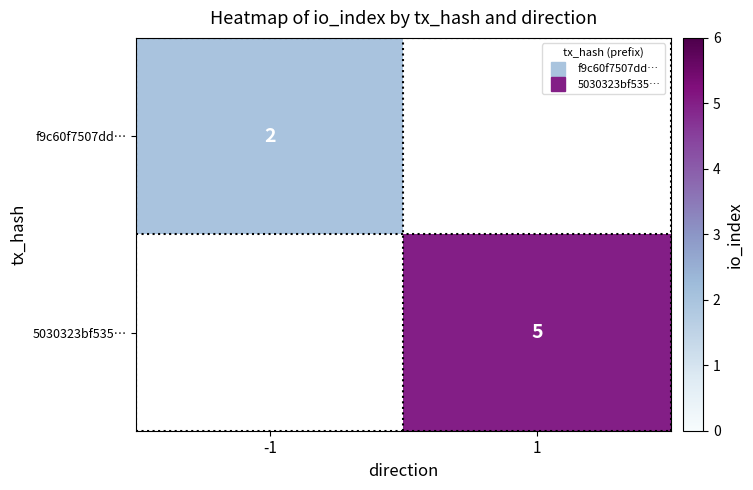

List the labels in order of f9c60f7507dd… value, largest first.

-1, 1